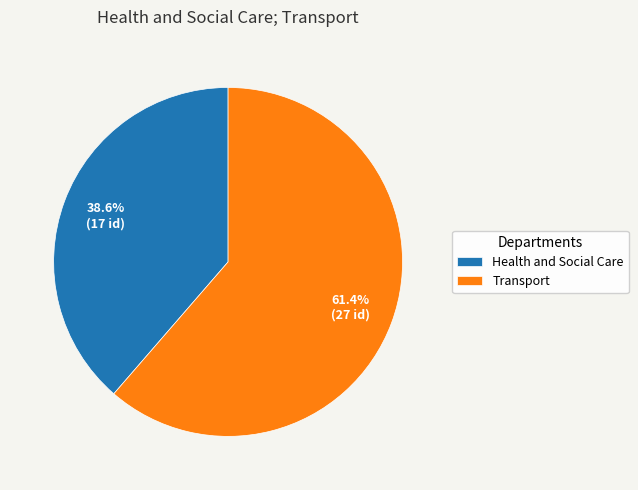

Does Transport account for over 50% of the chart?

Yes